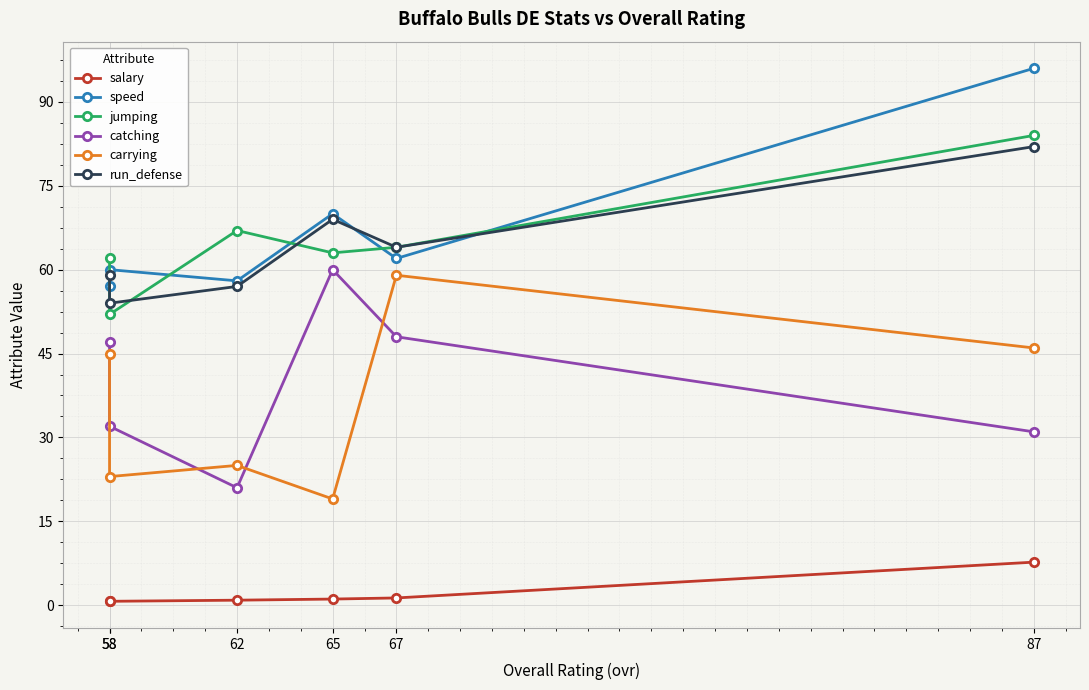

How many data points in speed are less than 62?

3